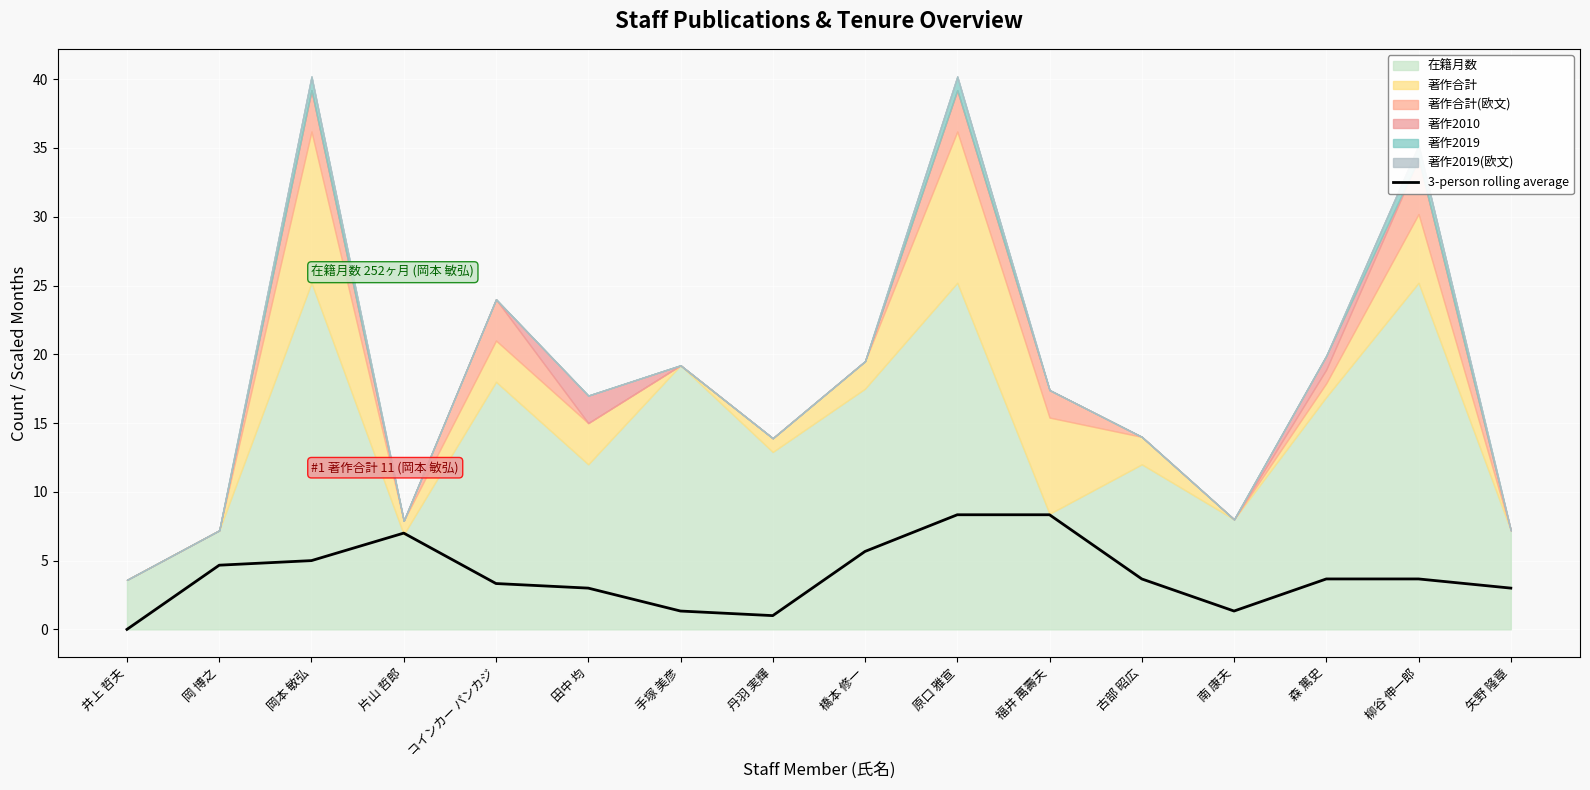

True or false: 3-person rolling average has a value of 3.2 at 原口 雅宣.

False